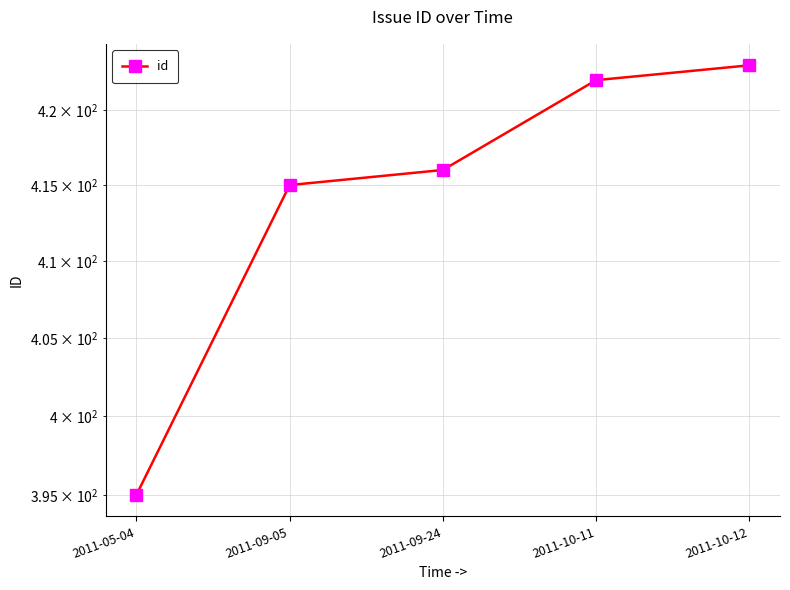

Where does the data first go above 416?

2011-10-11